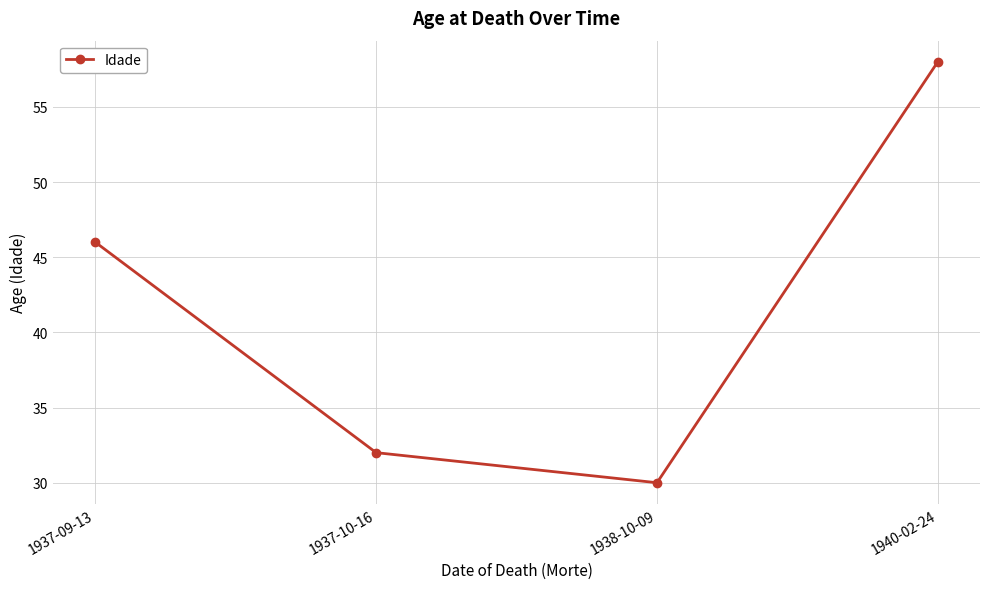

What is the sum of all values?

166